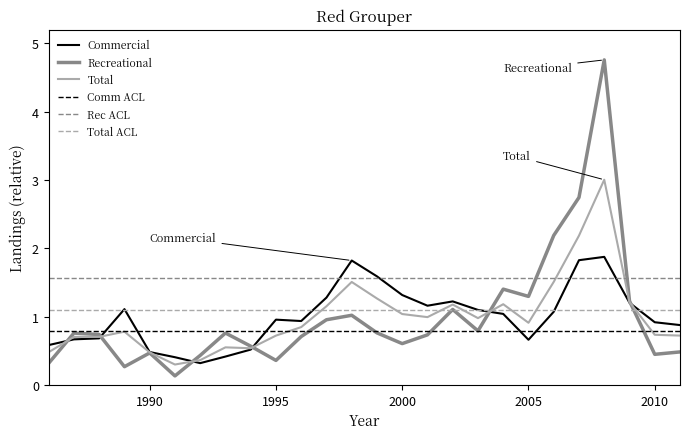

What is the maximum value for Total ACL?

1.1